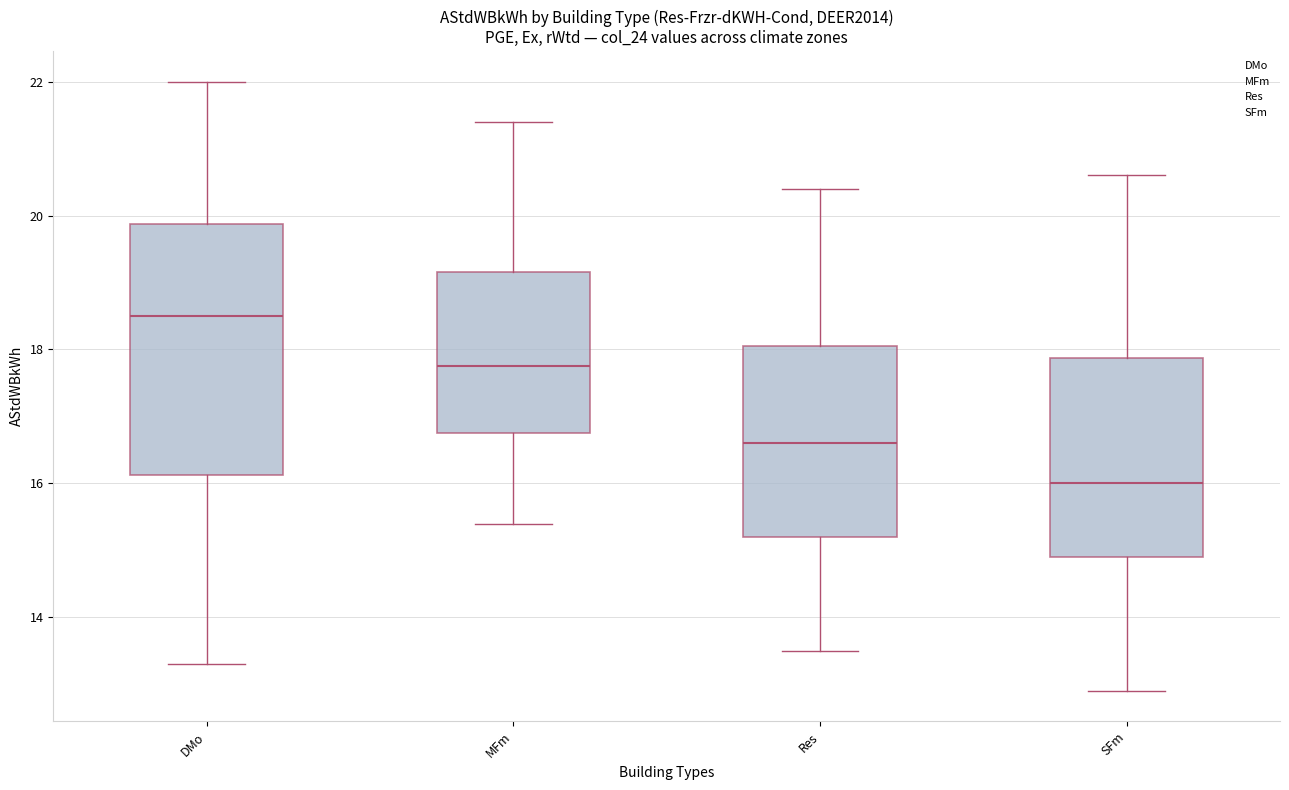

Reading left to right, read every box against the y-axis: the position of its median line, the range the box covers, and the ends of its whiskers. The values are not printed on the chart, so give them approximately, as read against the axis.

DMo: median 18.6, box 16.2 to 19.8, whiskers 13.4 to 22.0
MFm: median 17.8, box 16.8 to 19.2, whiskers 15.4 to 21.4
Res: median 16.6, box 15.2 to 18.0, whiskers 13.6 to 20.4
SFm: median 16.0, box 15.0 to 17.8, whiskers 13.0 to 20.6